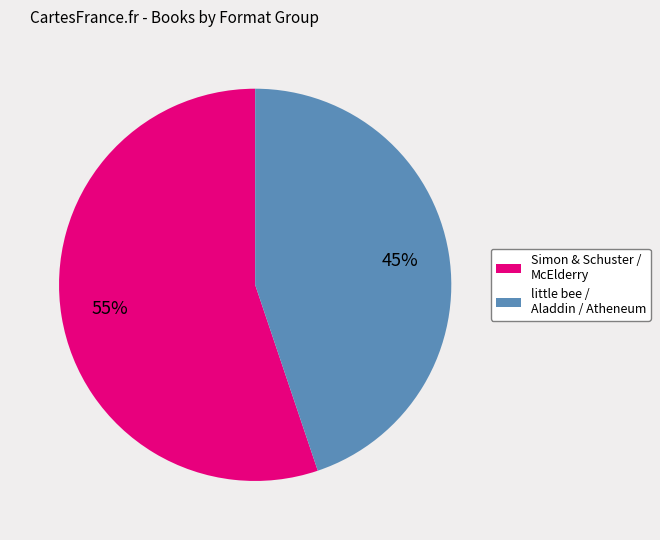

Is there a majority slice in this chart?

Yes